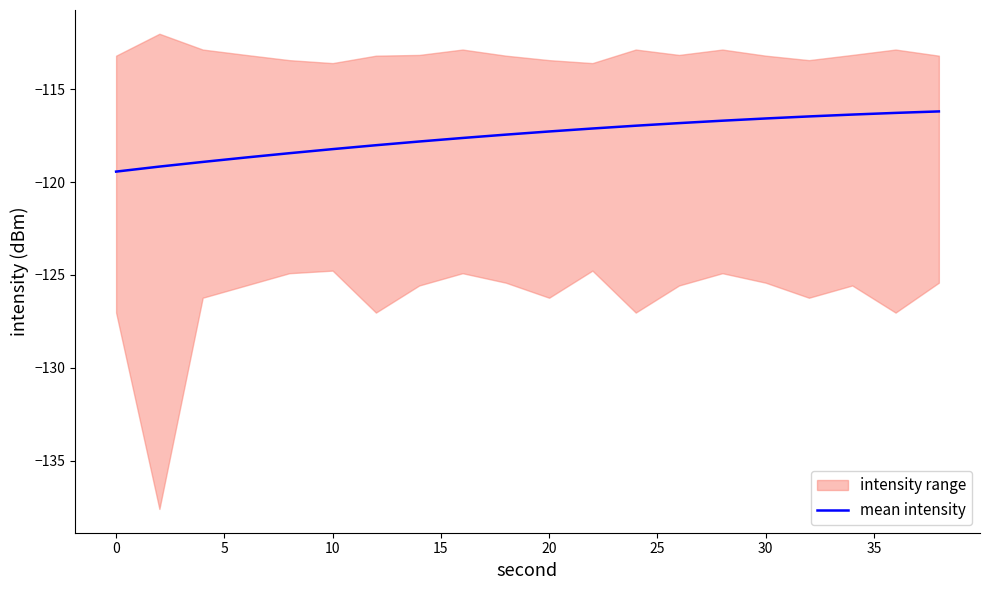

What is the maximum value for mean intensity?

-116.2